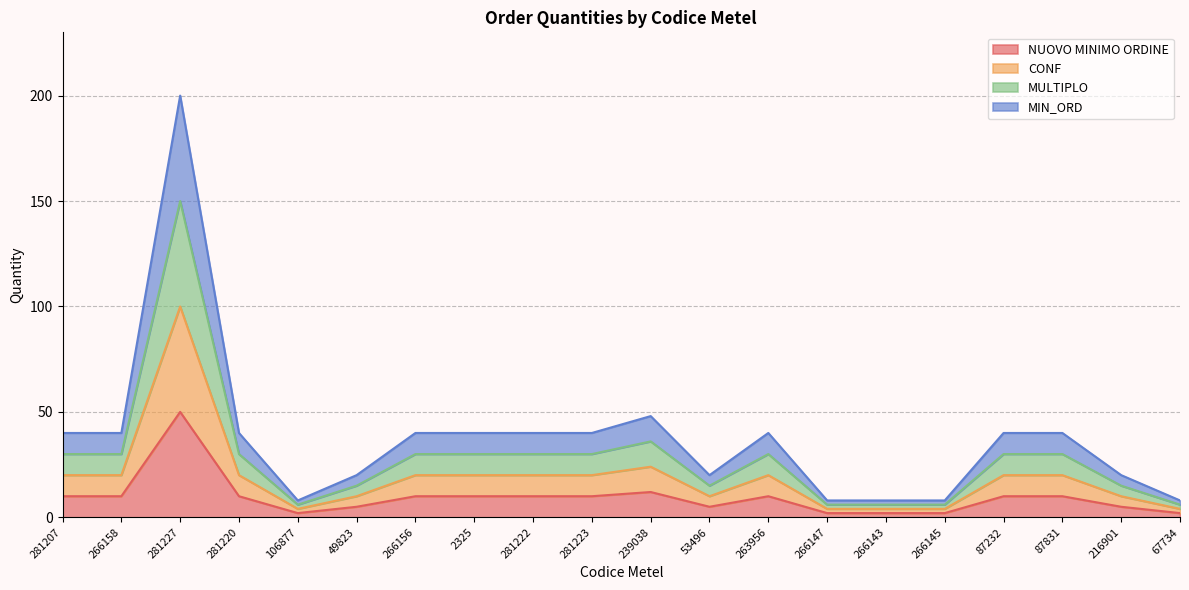

At 2325, list the series in order from largest to smallest.

MULTIPLO, MIN_ORD, CONF, NUOVO MINIMO ORDINE